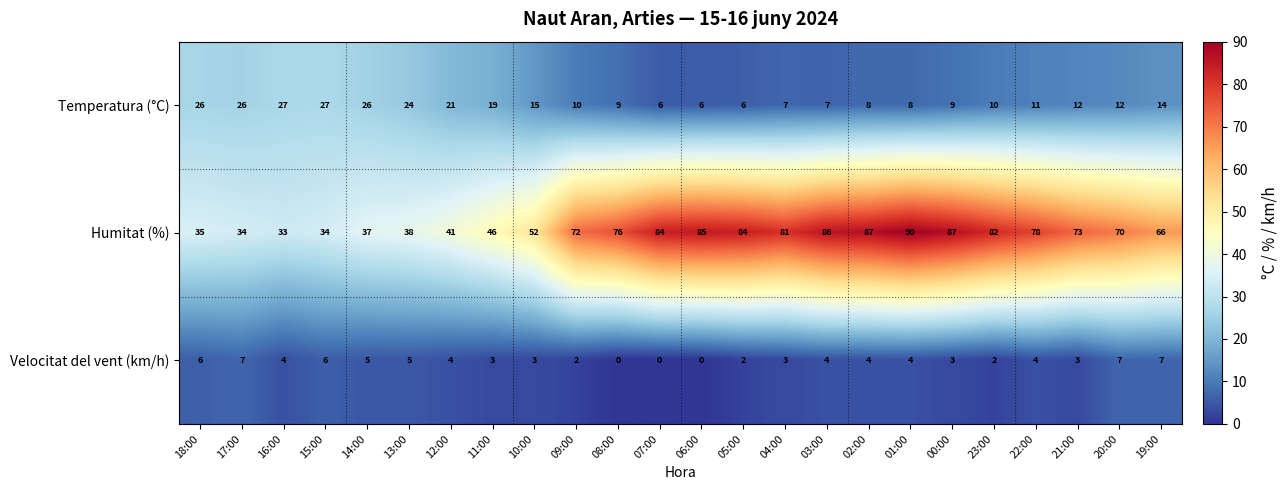

At which category is the sum across all series the highest?

01:00